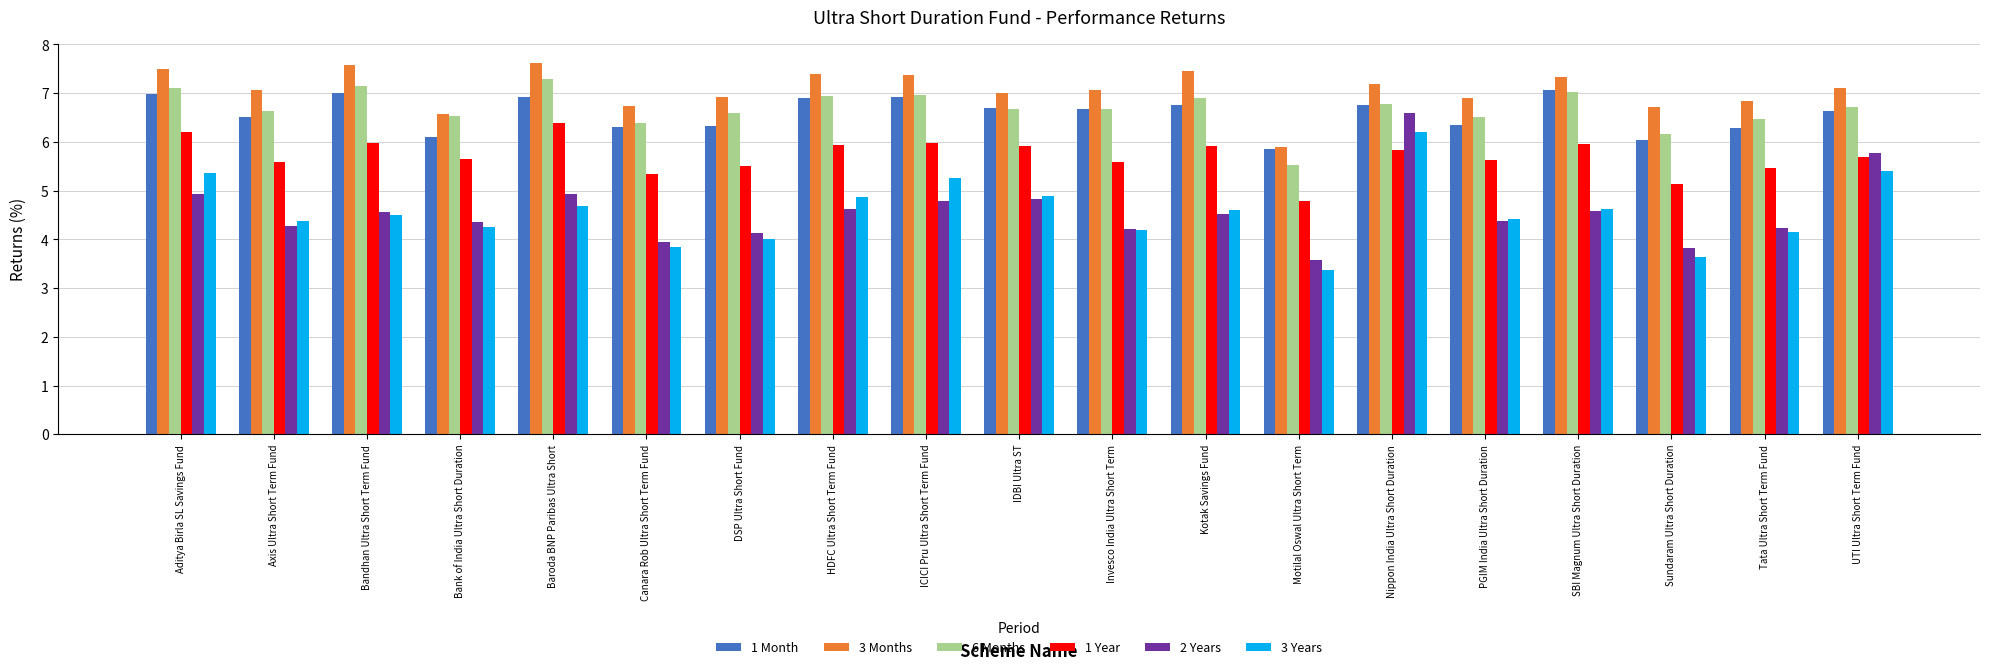

What is the spread (max minus min) of values at Baroda BNP Paribas Ultra Short?

2.9